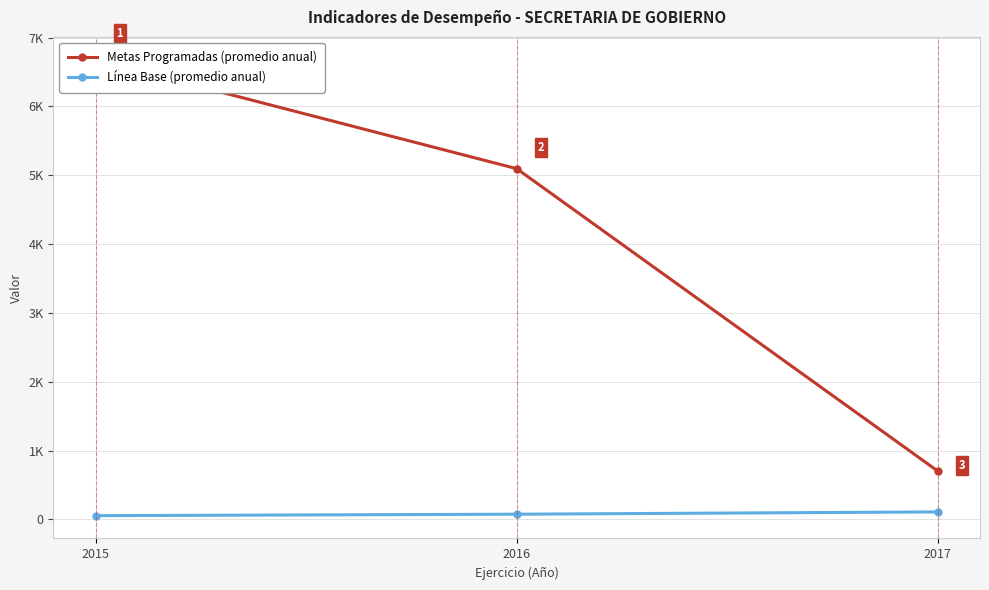

How many values in the Línea Base (promedio anual) series exceed 74?

2